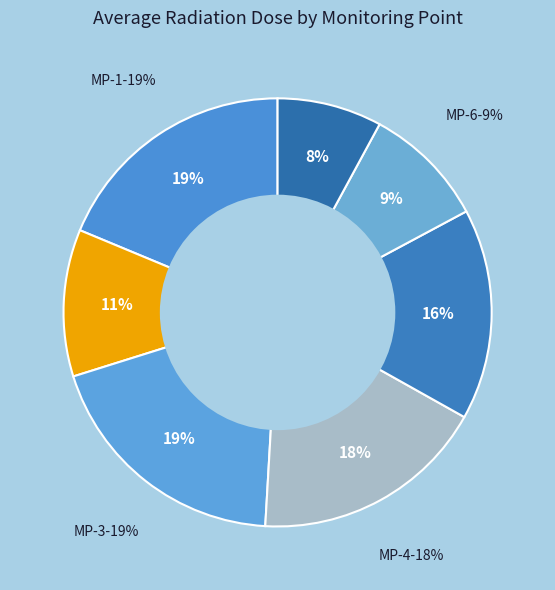

How many segments does this pie chart have?

7